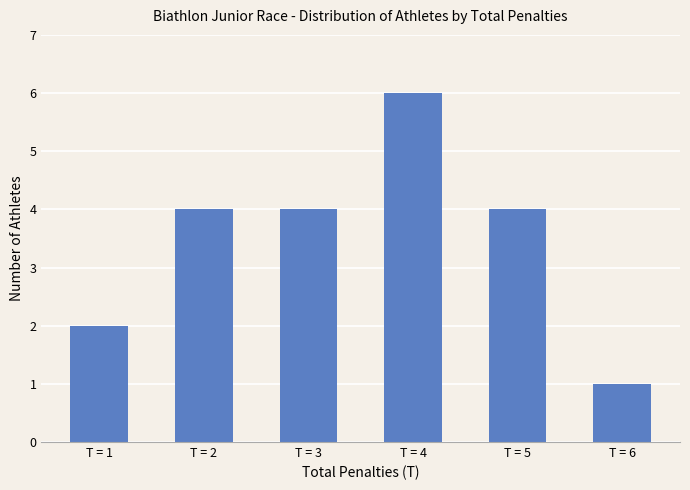

Count the number of categories in the chart.

6